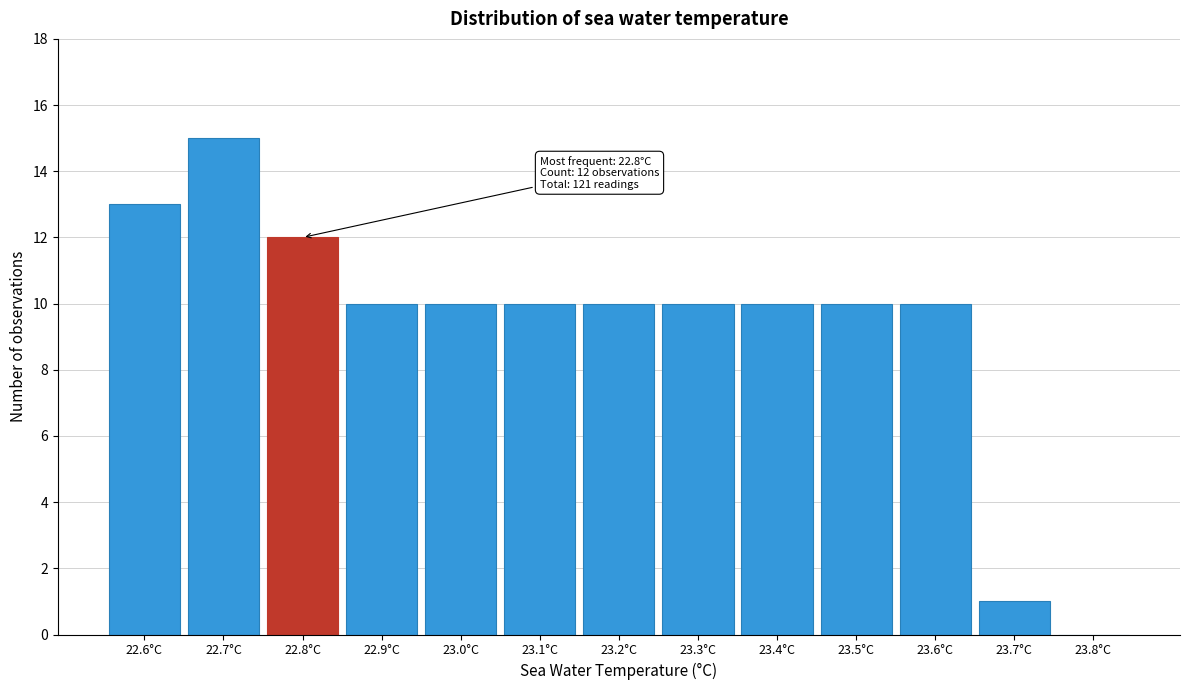

Which range on the x-axis has the tallest bar?

22.65 to 22.75